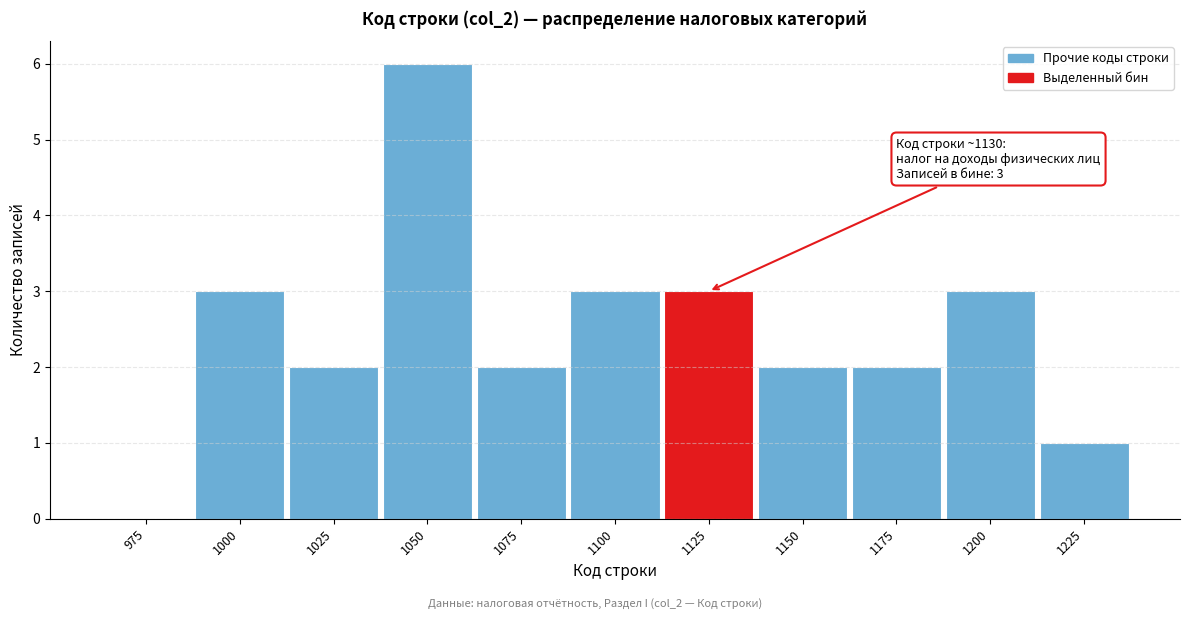

Reading left to right, transcribe all the data shown in this chart.

975=0	1000=3	1025=2	1050=6	1075=2	1100=3	1125=3	1150=2	1175=2	1200=3	1225=1